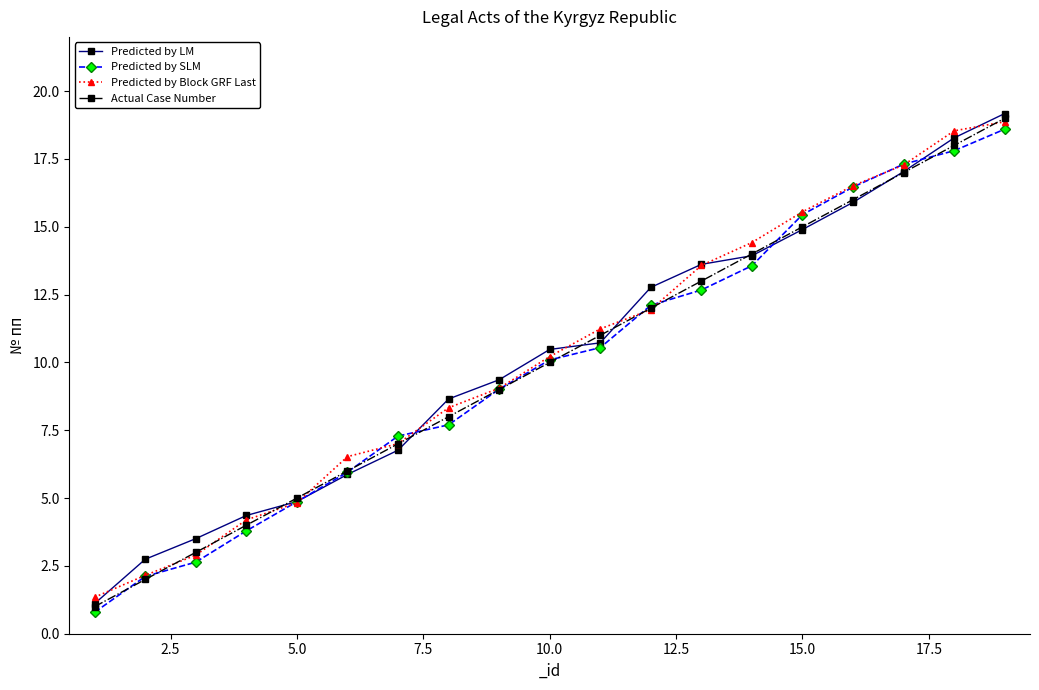

True or false: Actual Case Number has more than 2 points higher than both neighbors.

False